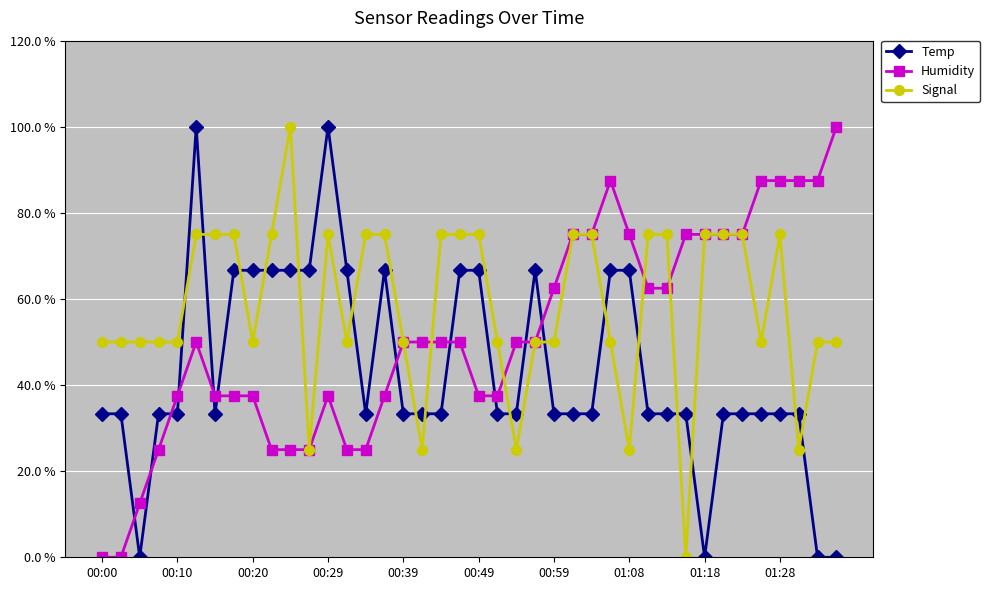

True or false: Humidity has more than 2 points higher than both neighbors.

True